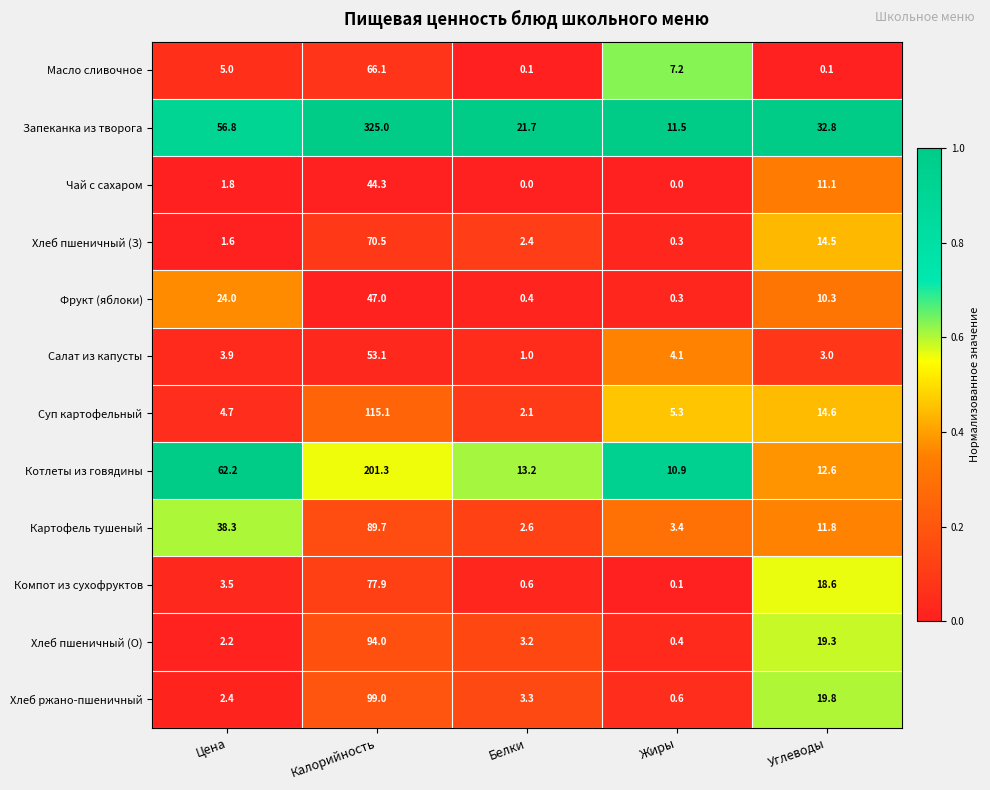

Which series has the largest total across all categories?

Запеканка из творога